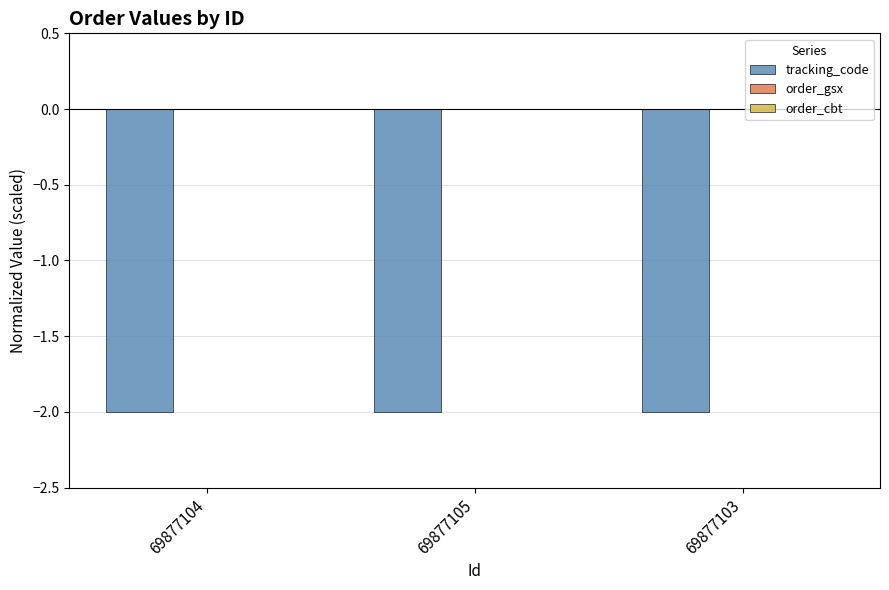

True or false: tracking_code has a value of -3.3 at 69877103.

False